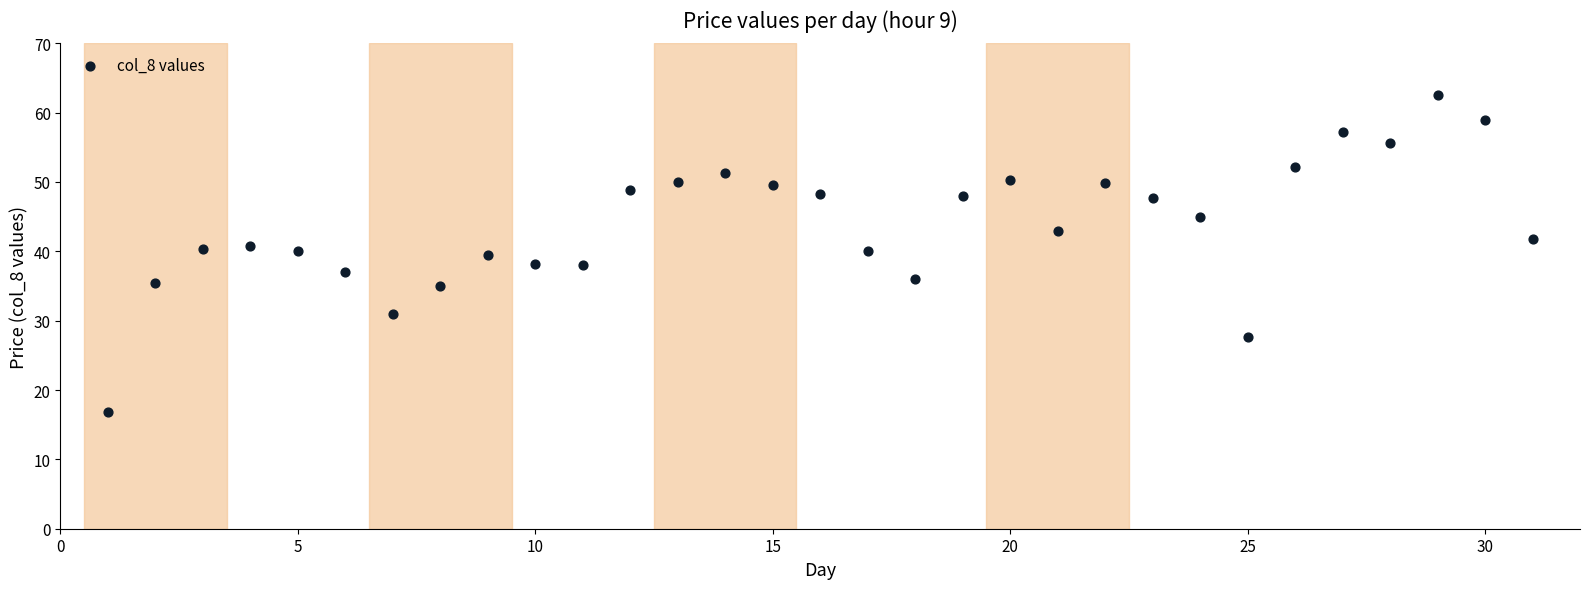

What is the range of Y values (max minus min)?

45.7